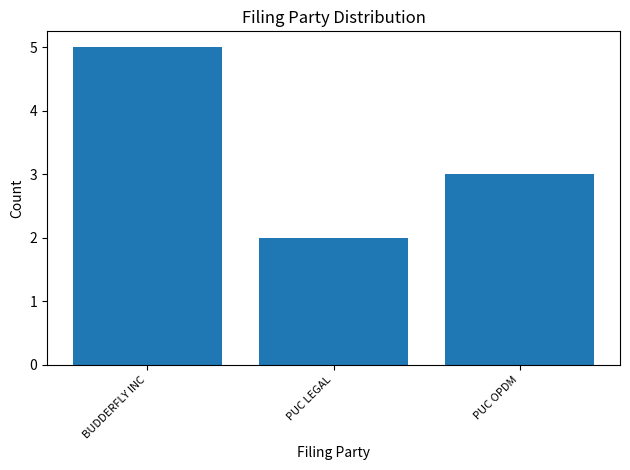

What is the average value?

3